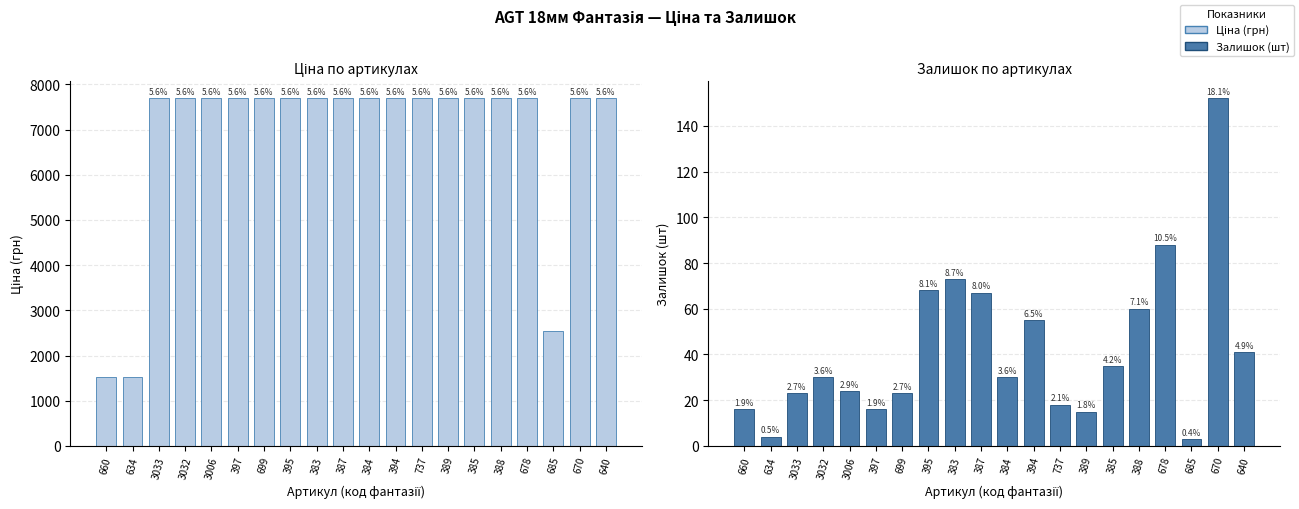

What is the maximum value for Залишок?

152.0